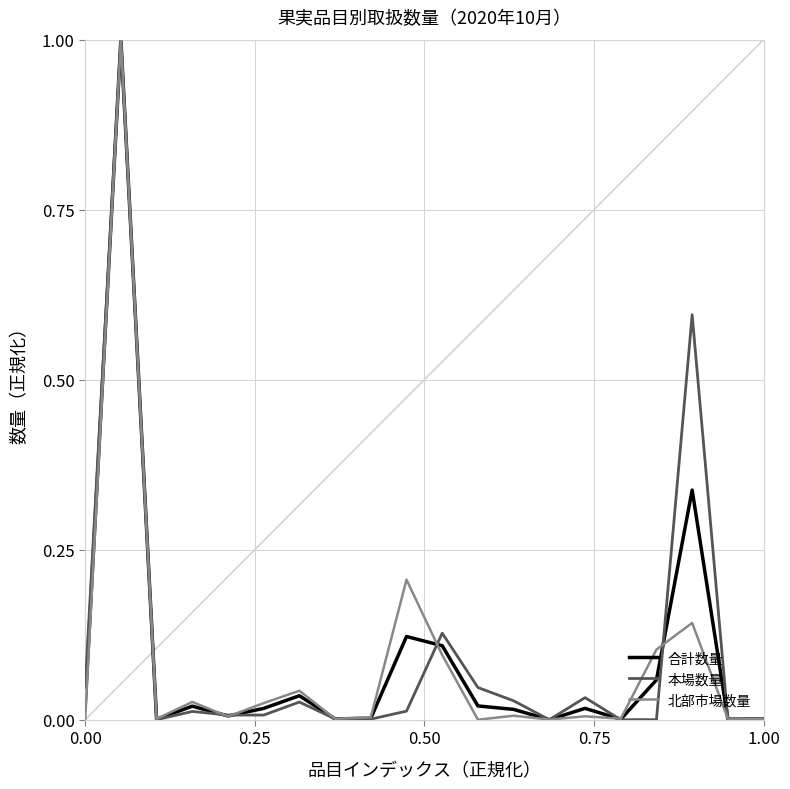

Is this an area chart (filled region under the line)?

No